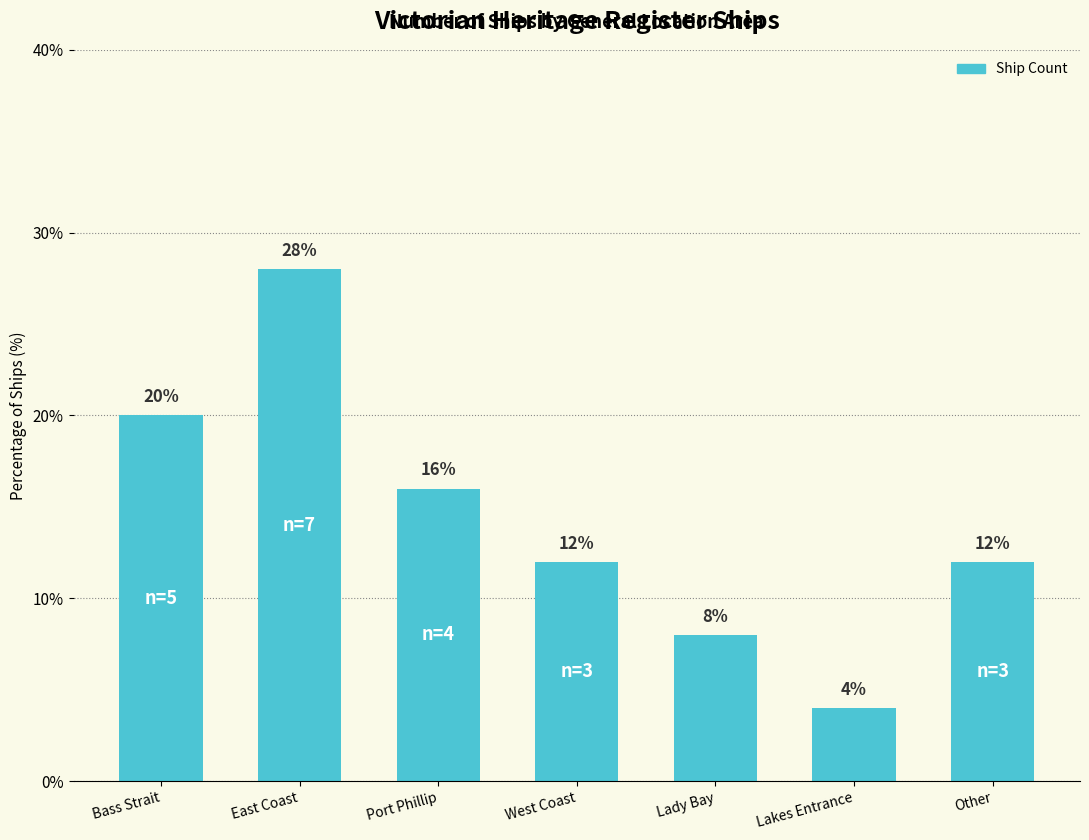

Reading left to right, transcribe all the data shown in this chart.

20.0	28.0	16.0	12.0	8.0	4.0	12.0